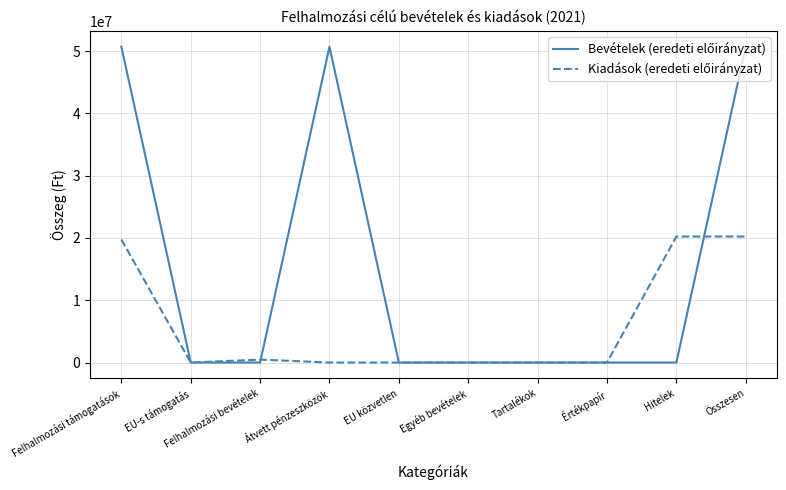

What is the greatest value displayed?

50710000